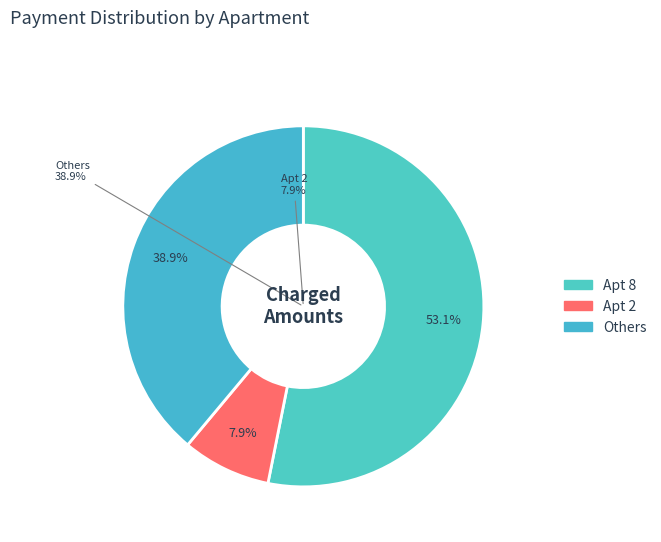

What is the change in value from 1 to 7?

+502.4